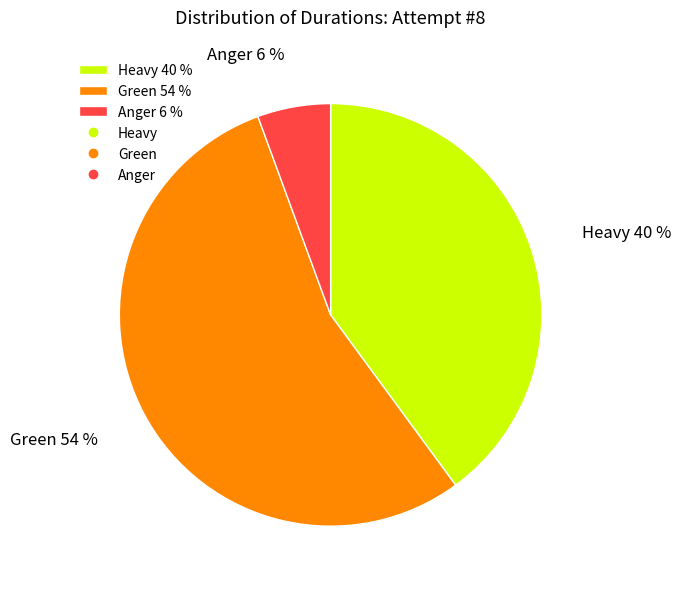

True or false: Heavy accounts for 54% of the total.

False